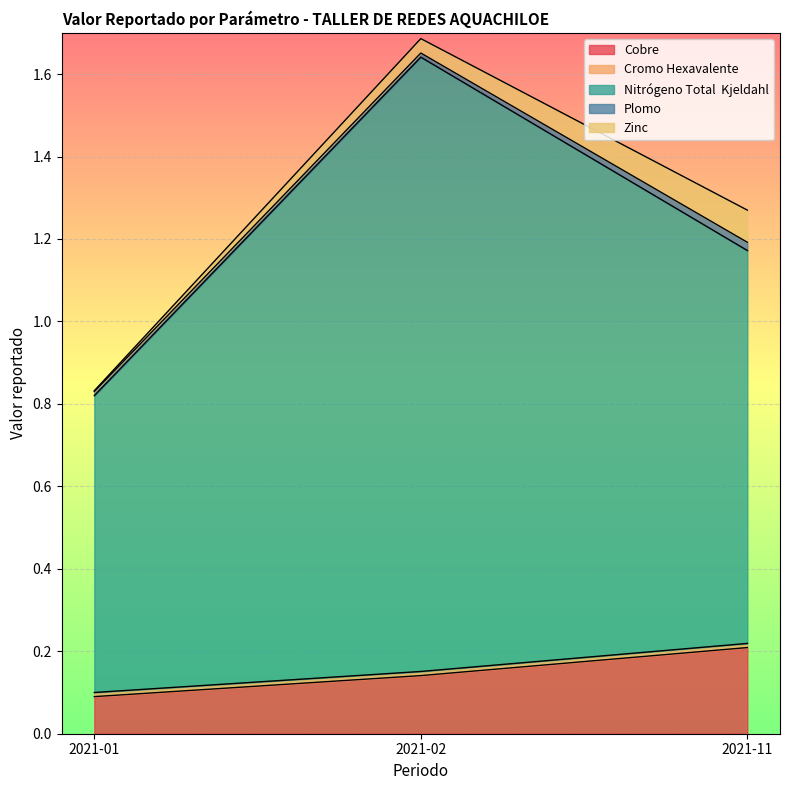

At how many categories does at least one series exceed 0?

3